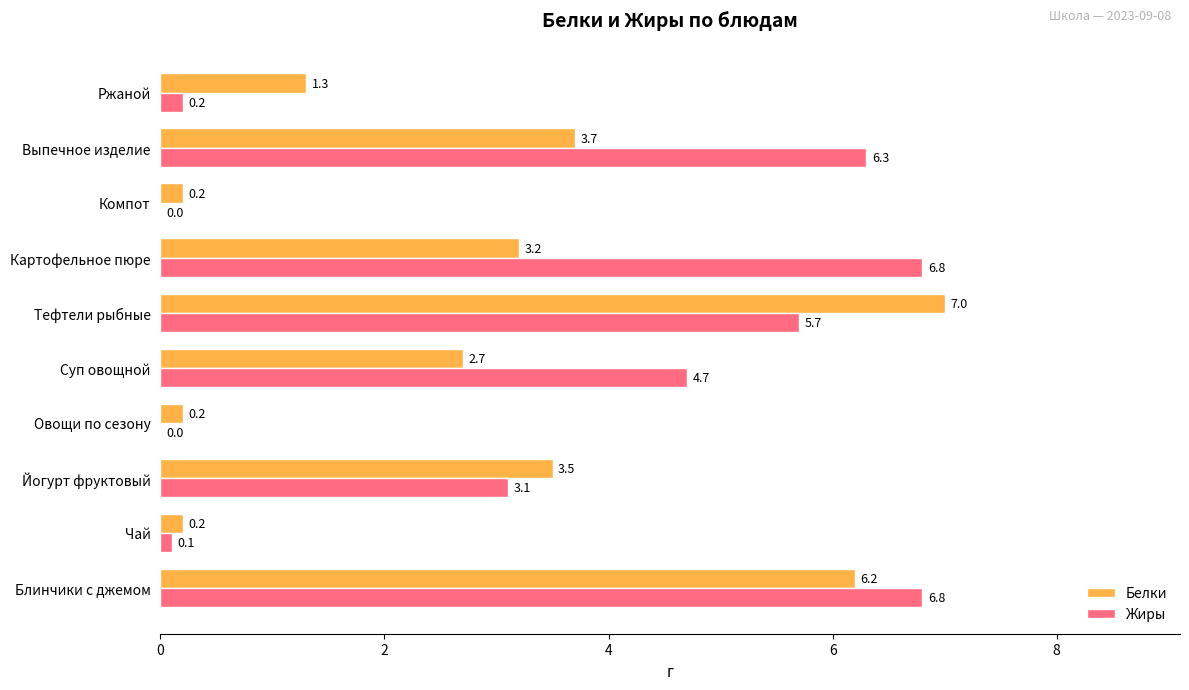

At which label is Жиры closest to 3?

Йогурт фруктовый